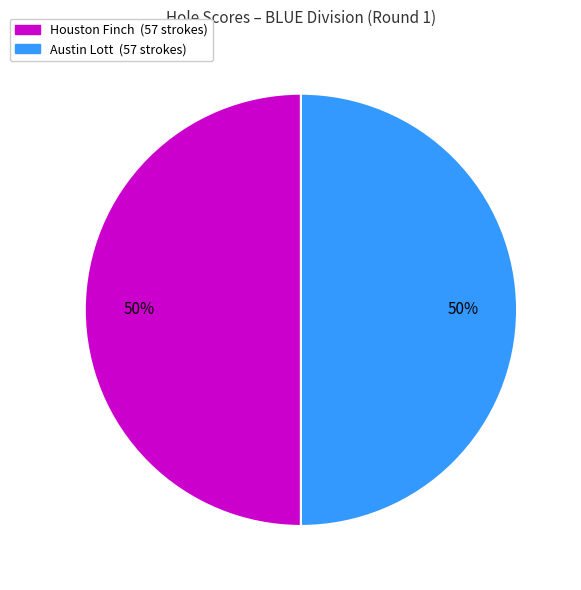

To the nearest percent, what is the difference between the largest and smallest slice percentages?

0%